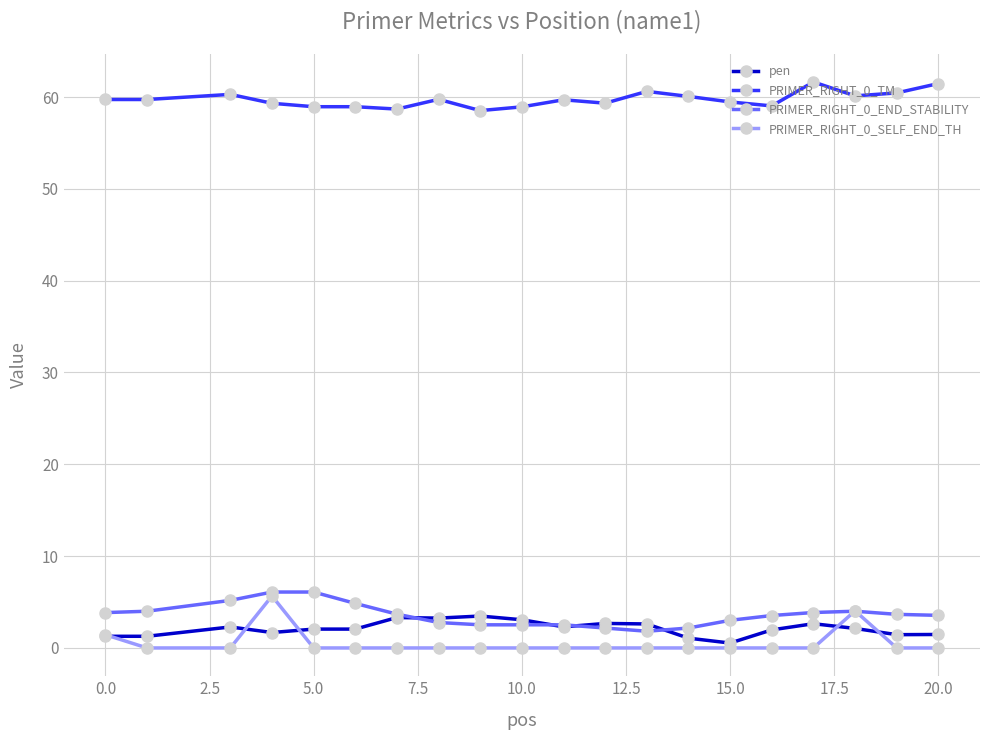

What is the maximum value for PRIMER_RIGHT_0_TM?

61.6